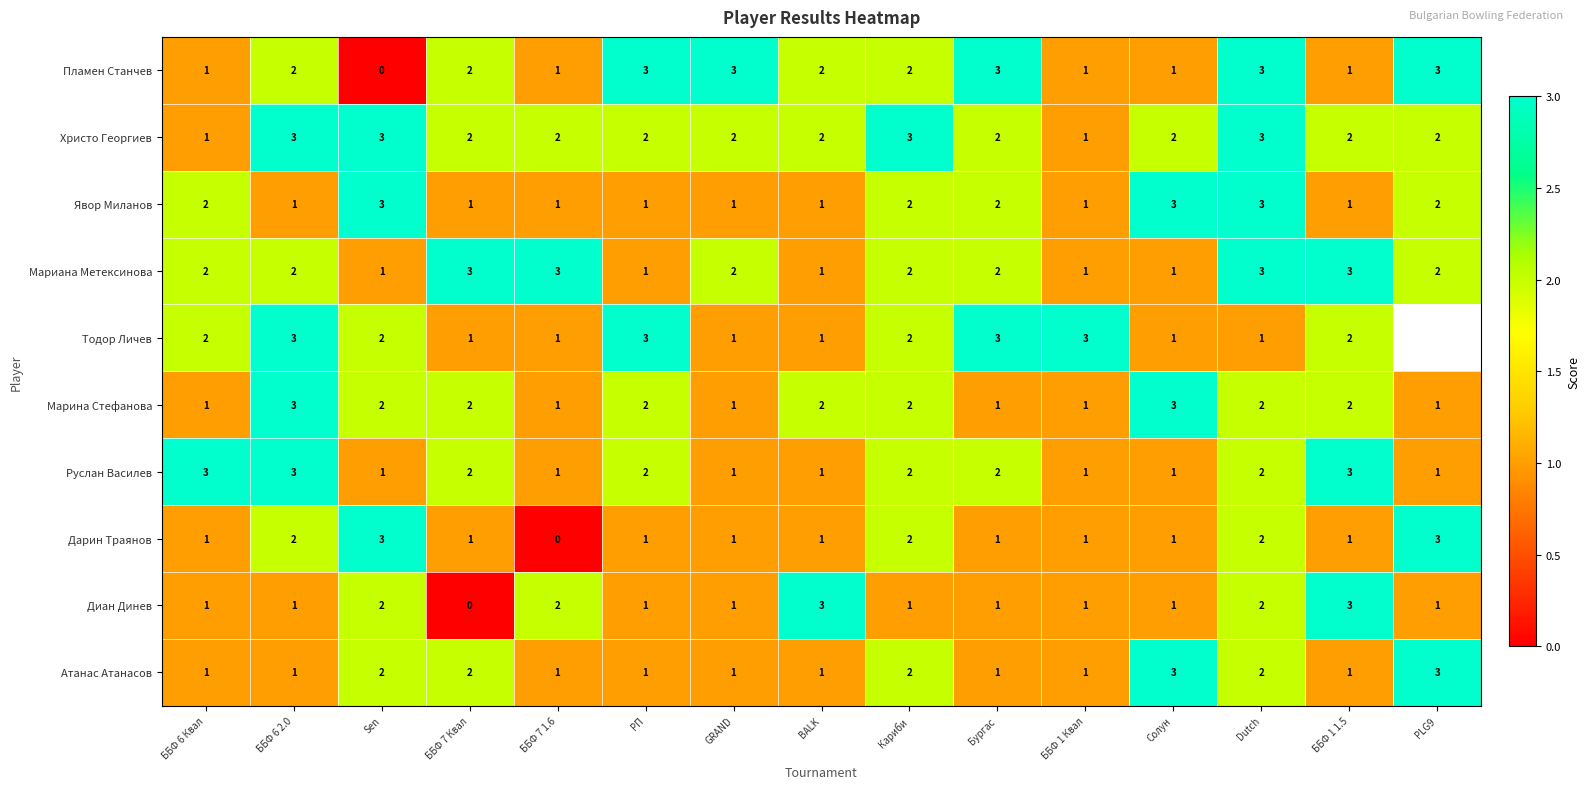

What is the difference between the highest and lowest values at ББФ 7 Квал?

3